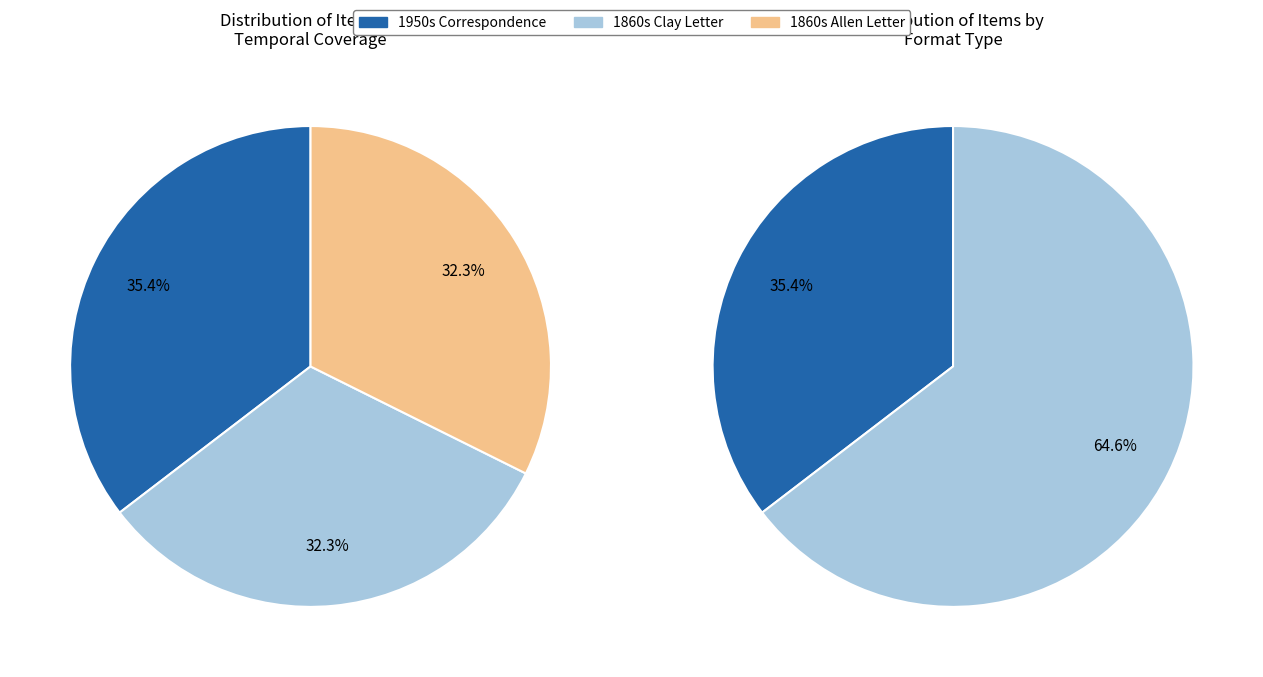

Which series has the largest range (max minus min)?

Correspondence